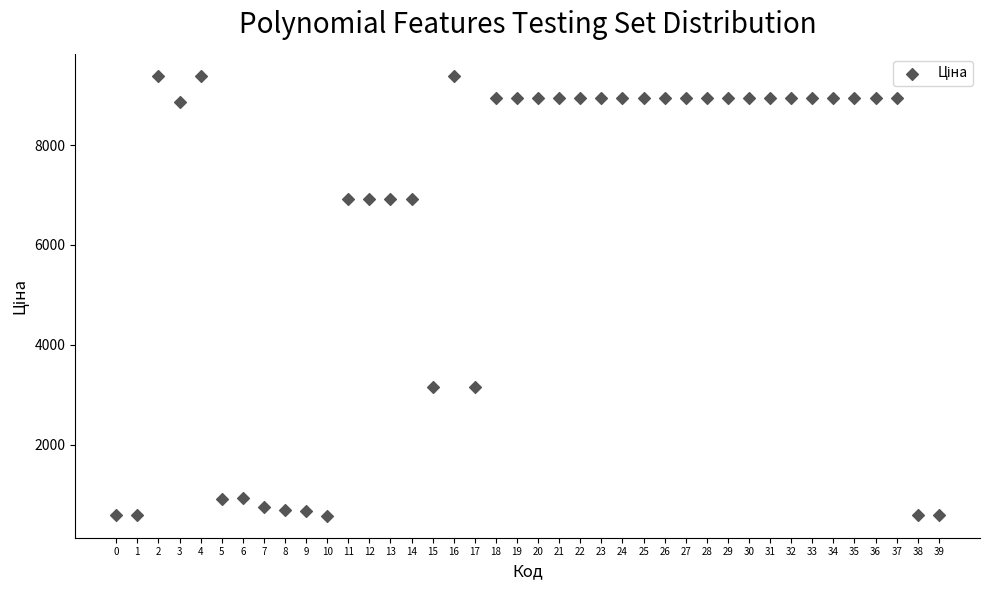

What is the range of Y values (max minus min)?

8799.6